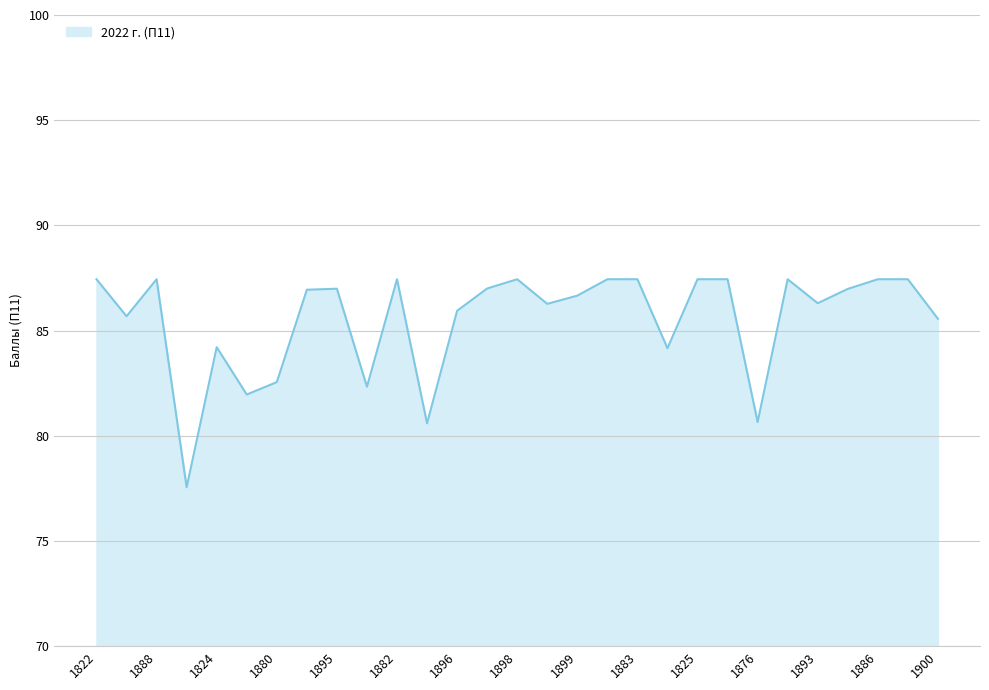

What is the greatest value displayed?

87.4